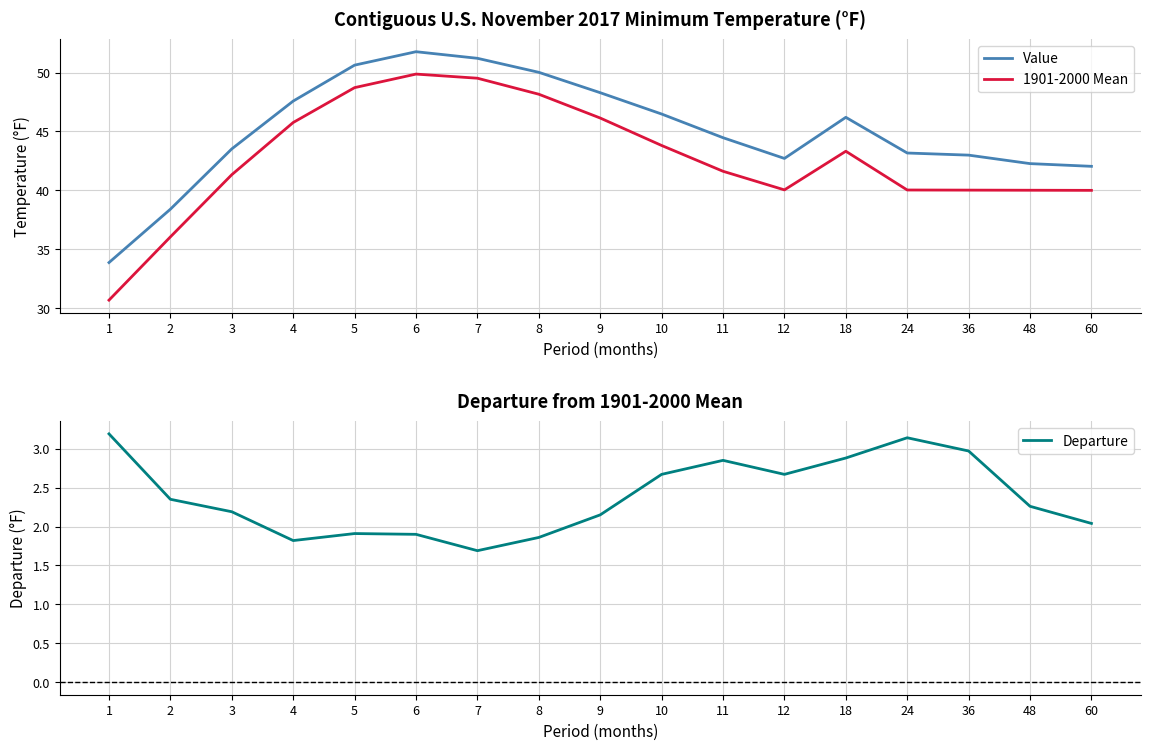

Which has a higher value, 8 or 6?

6